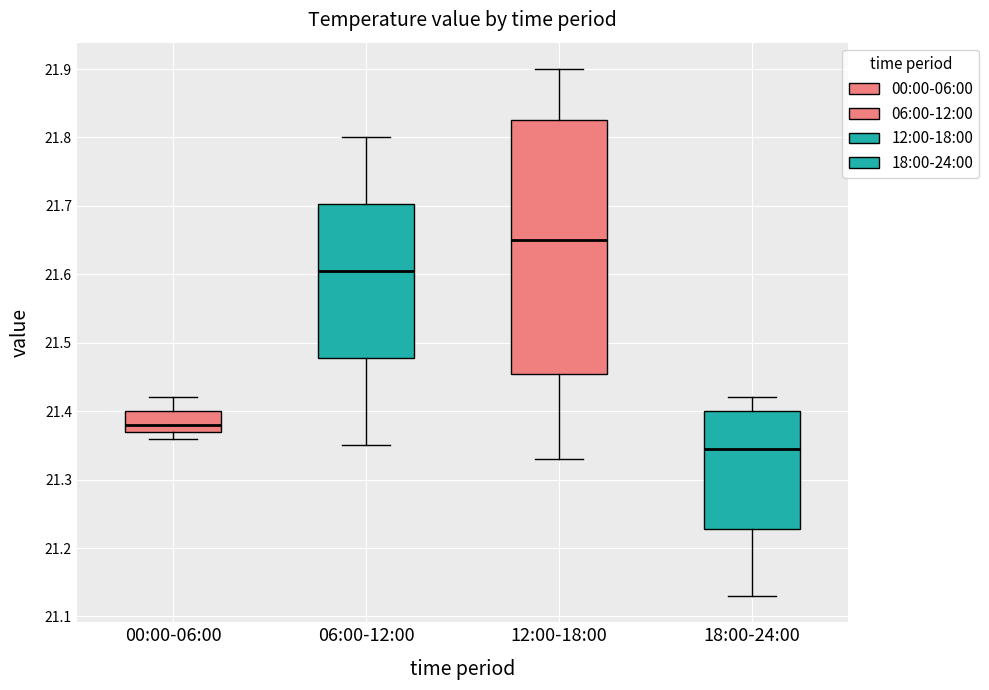

Reading left to right, read every box against the y-axis: the position of its median line, the range the box covers, and the ends of its whiskers. The values are not printed on the chart, so give them approximately, as read against the axis.

00:00-06:00: median 21.38, box 21.37 to 21.40, whiskers 21.36 to 21.42
06:00-12:00: median 21.61, box 21.48 to 21.70, whiskers 21.35 to 21.80
12:00-18:00: median 21.65, box 21.46 to 21.83, whiskers 21.33 to 21.90
18:00-24:00: median 21.35, box 21.23 to 21.40, whiskers 21.13 to 21.42